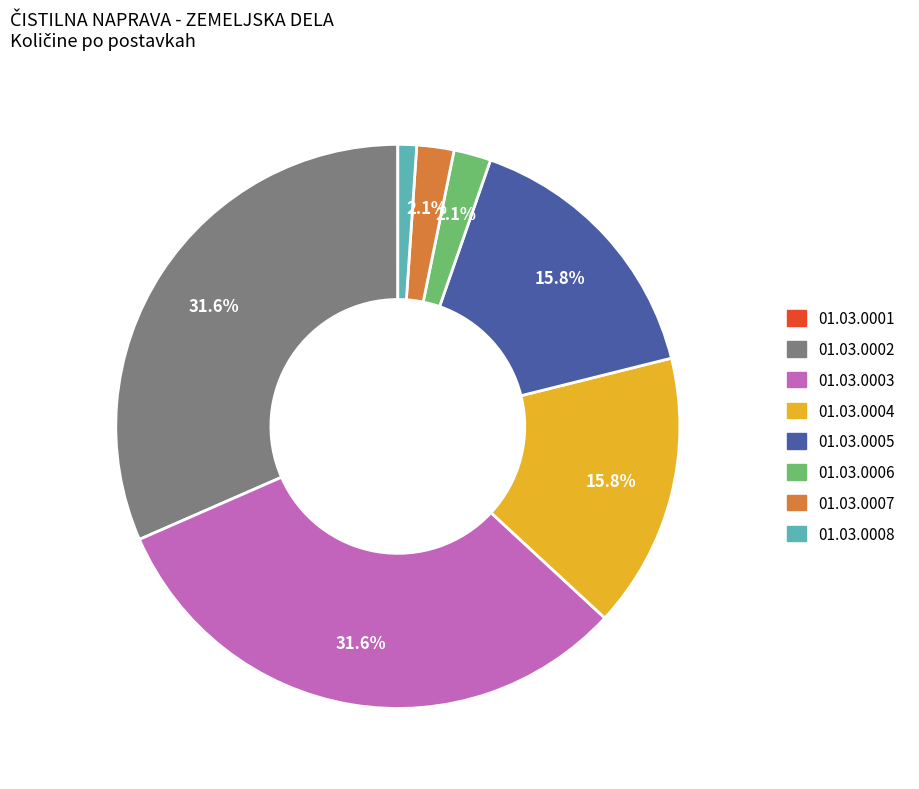

To the nearest percent, what percentage of the pie is 01.03.0003?

32%